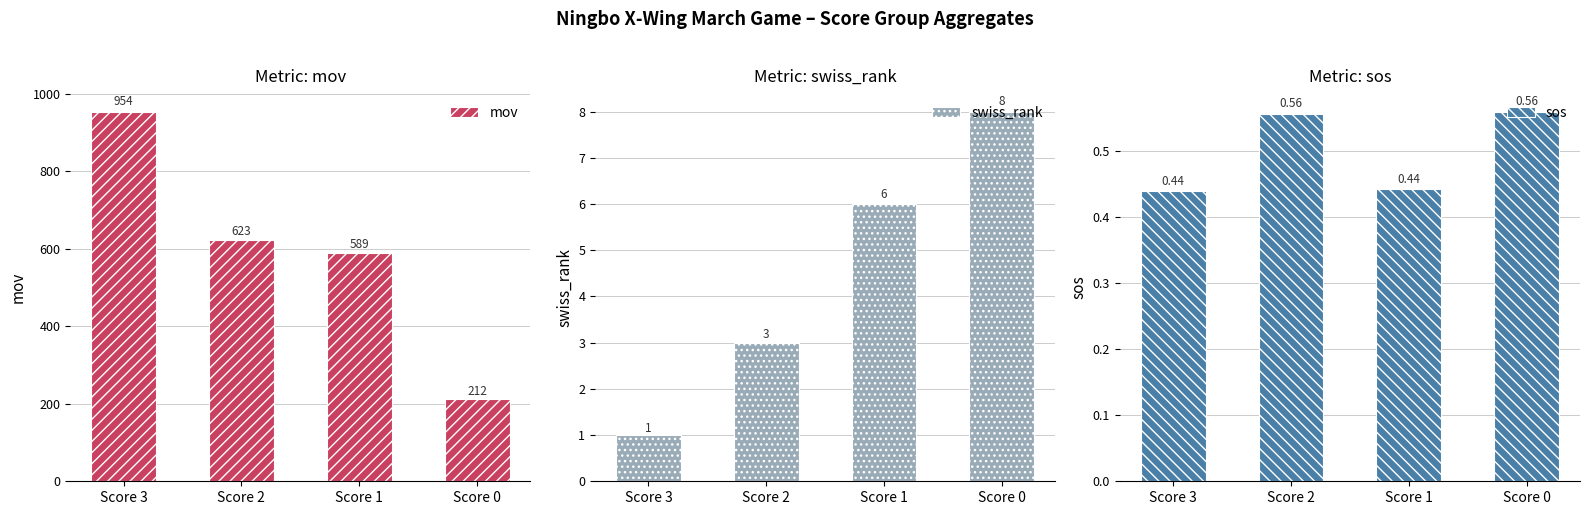

Read the sos value at Score 0.

0.6